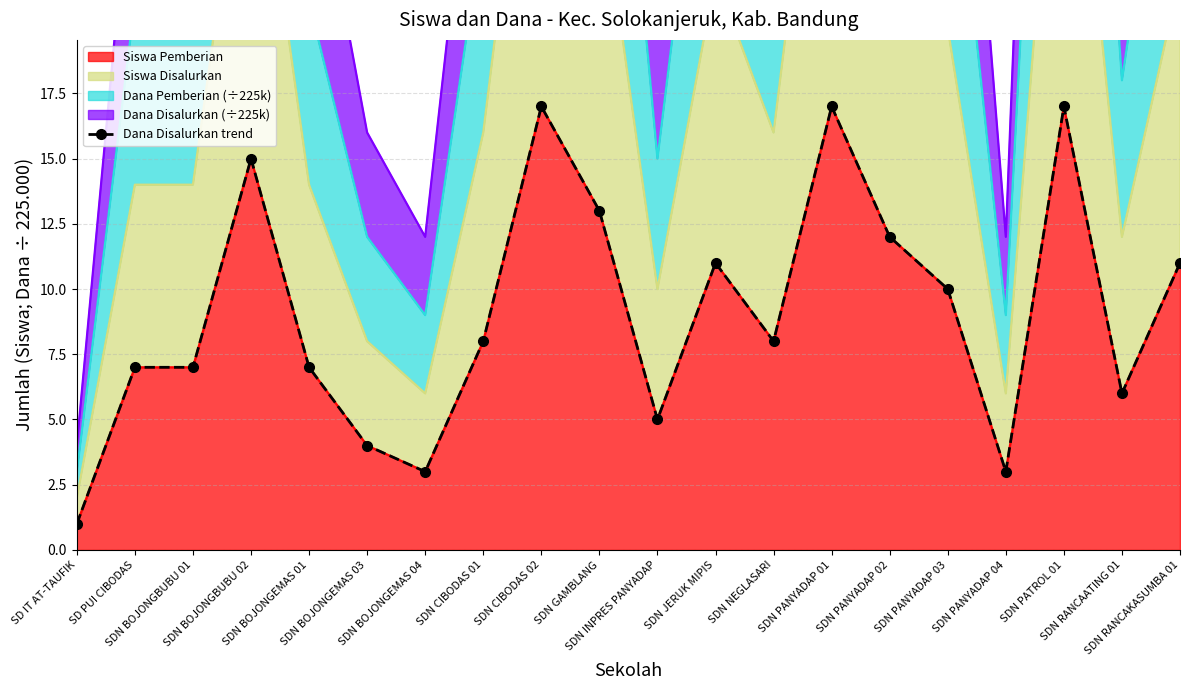

Which label corresponds to the largest value in the chart?

SDN CIBODAS 02